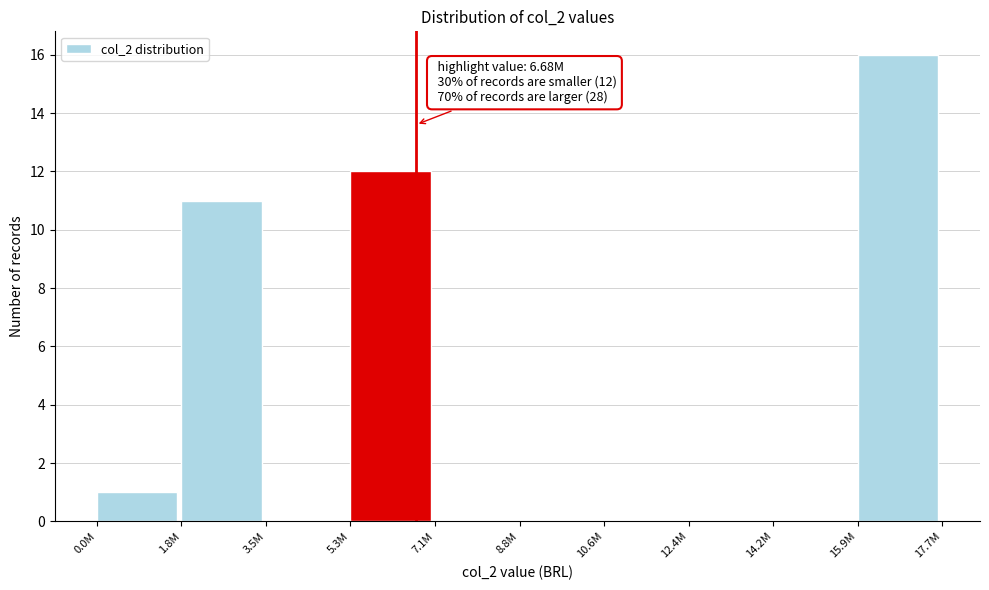

Reading right to left, what are all the values shown in this chart?

15.9M=16	14.2M=0	12.4M=0	10.6M=0	8.8M=0	7.1M=0	5.3M=12	3.5M=0	1.8M=11	0.0M=1